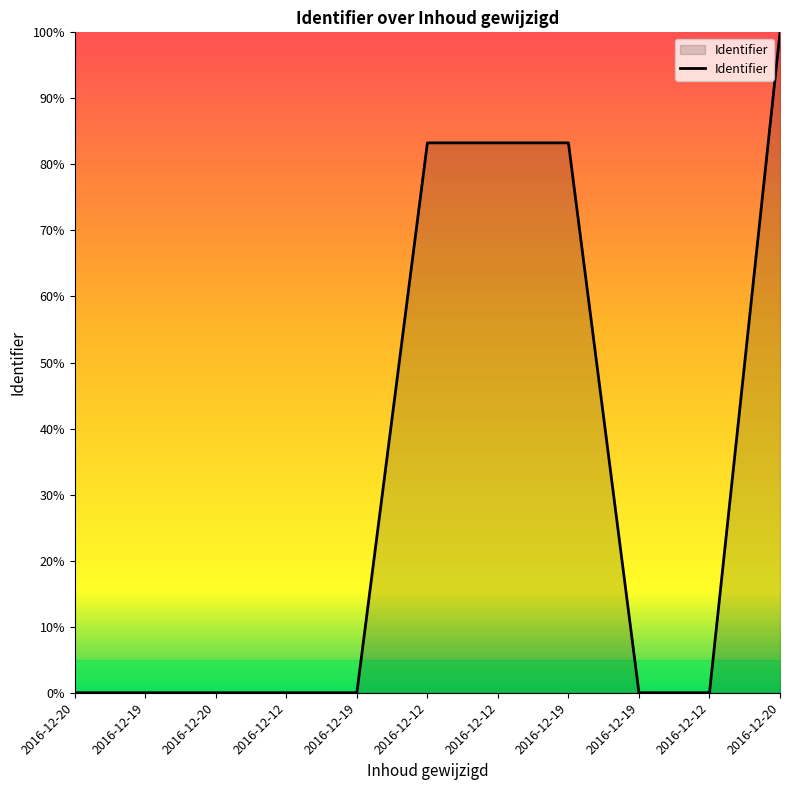

Does the chart display data point markers on the line(s)?

No